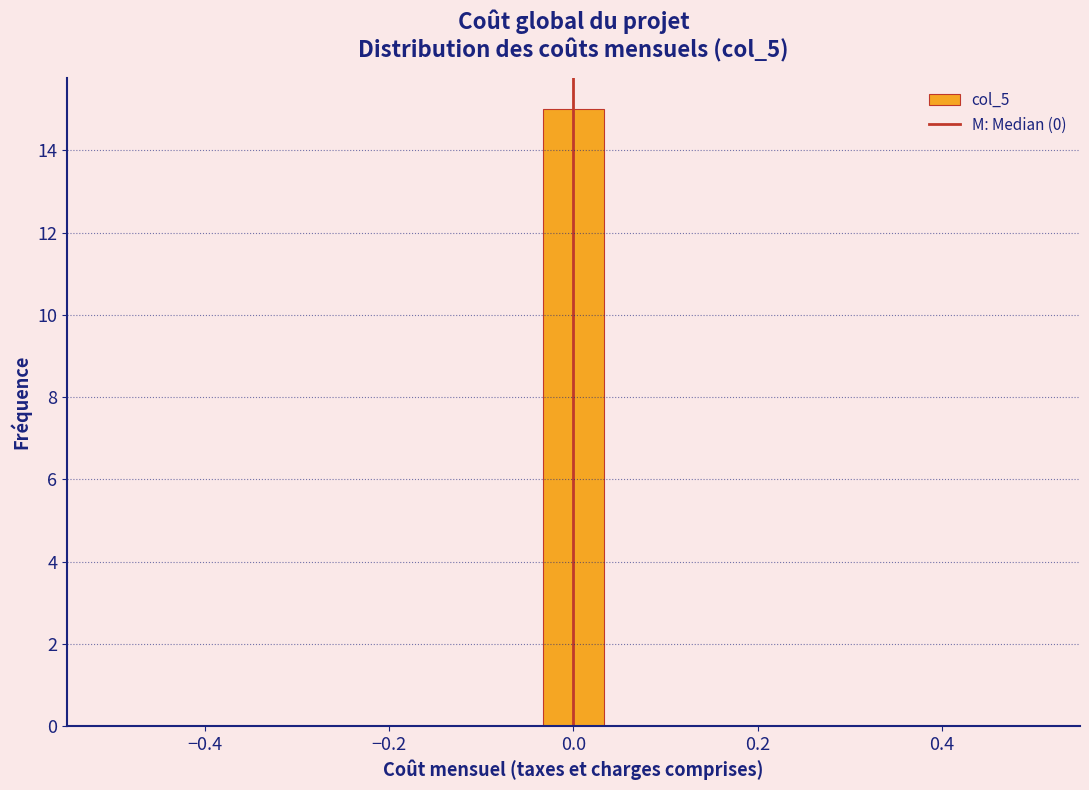

Around what value on the x-axis is the tallest bar? Give the approximate position of its centre, as read against the axis.

0.00